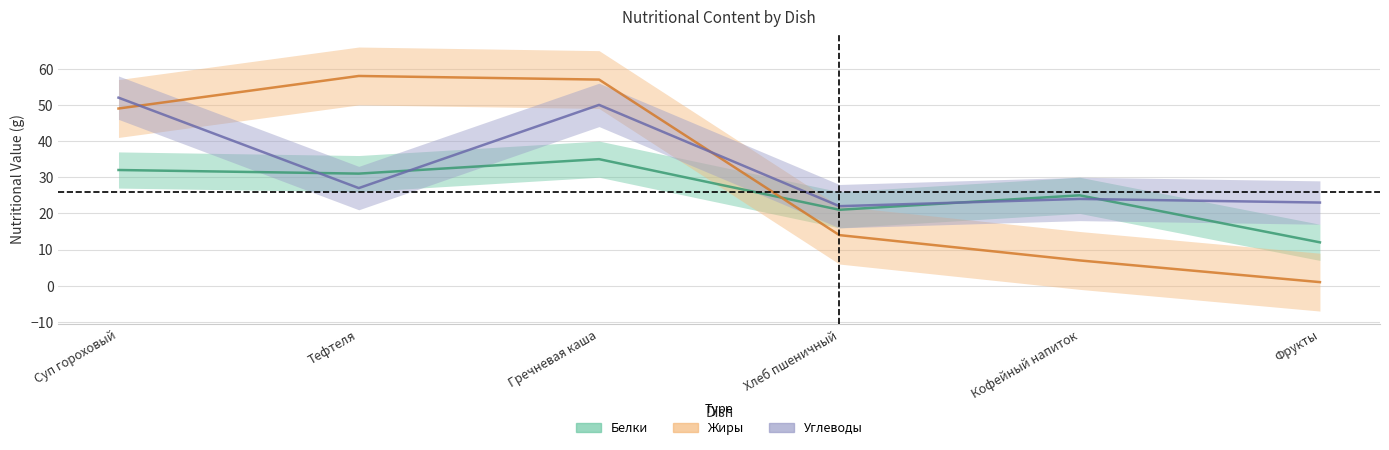

What is the minimum value shown in the chart?

1